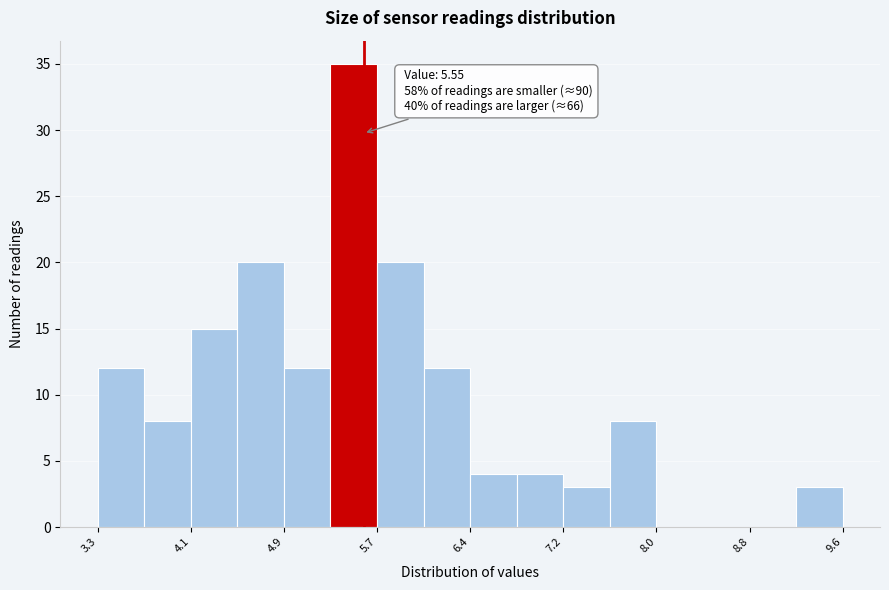

Around what value on the x-axis is the tallest bar? Give the approximate position of its centre, as read against the axis.

5.5